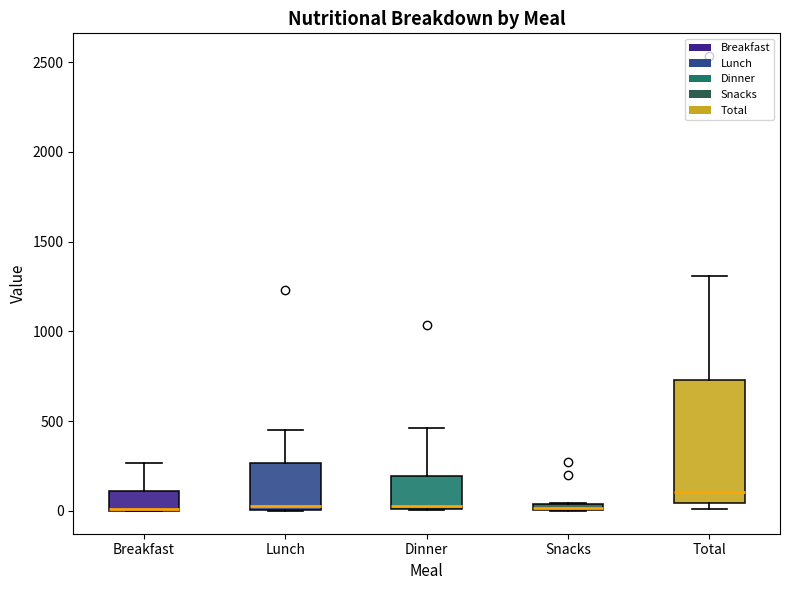

Comparing the boxes themselves (not the whiskers), which one is the tallest?

Total